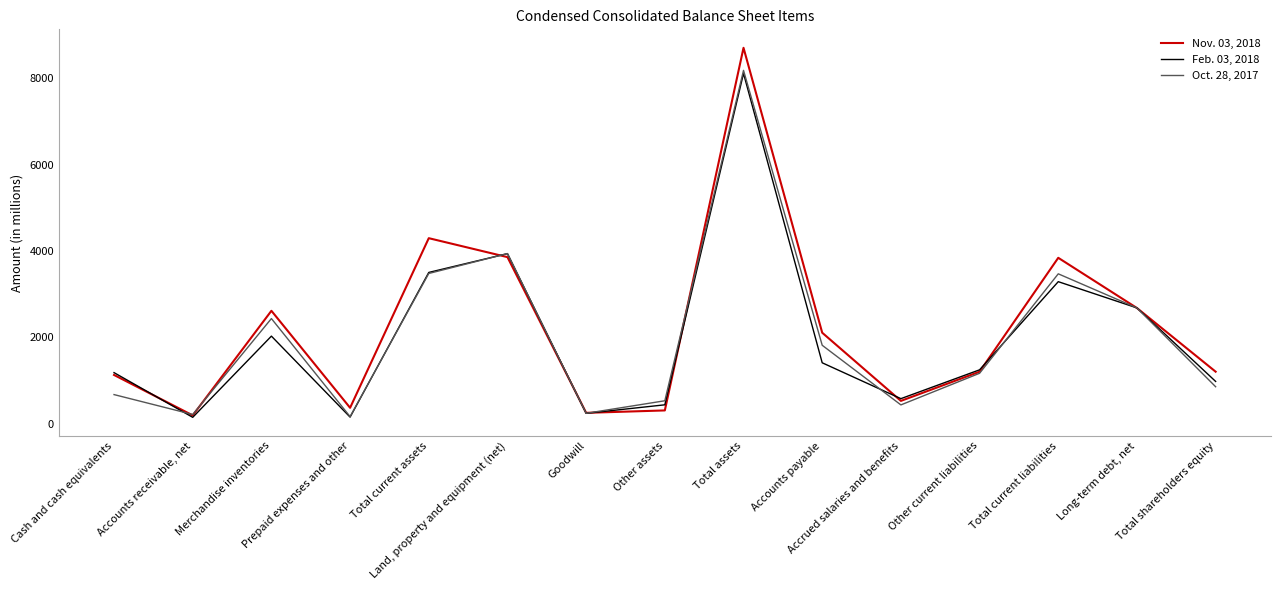

What position from the right is Total current assets?

11